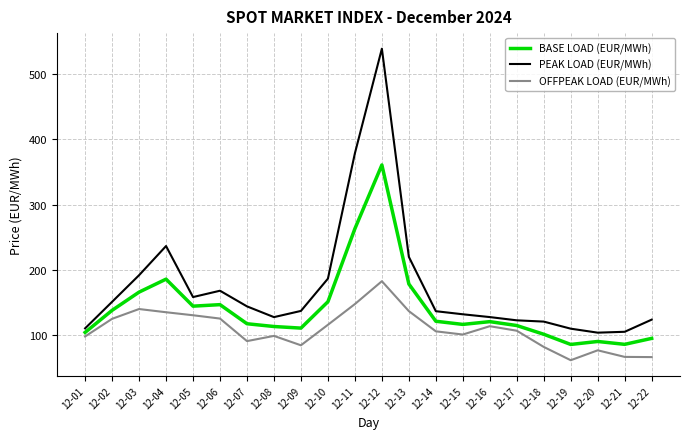

True or false: PEAK LOAD (EUR/MWh) and OFFPEAK LOAD (EUR/MWh) cross at least once.

False